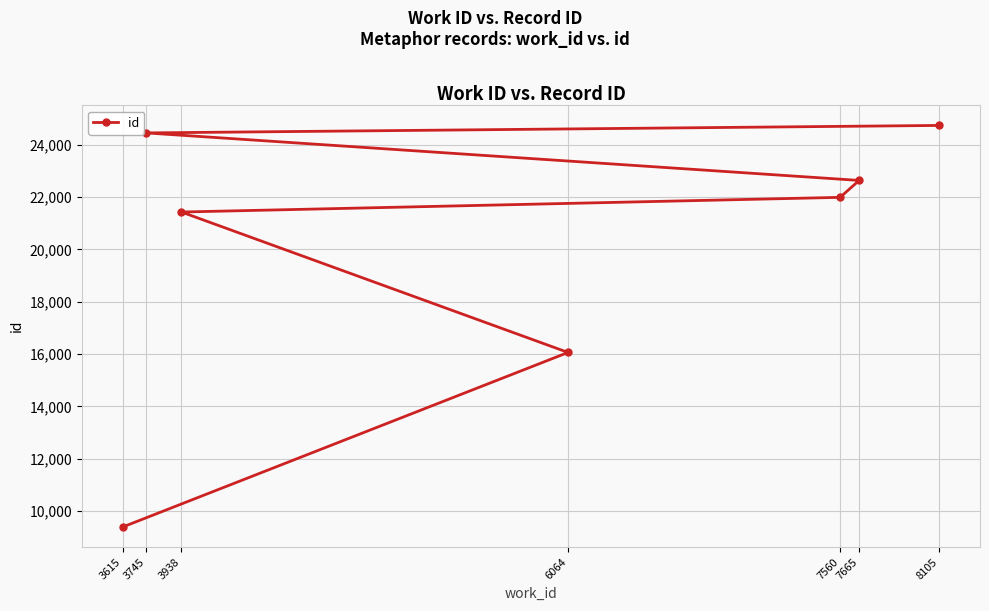

Reading left to right, what are all the values shown in this chart?

3615=9388	3745=24457	3938=21432	6064=16062	7560=21993	7665=22640	8105=24743